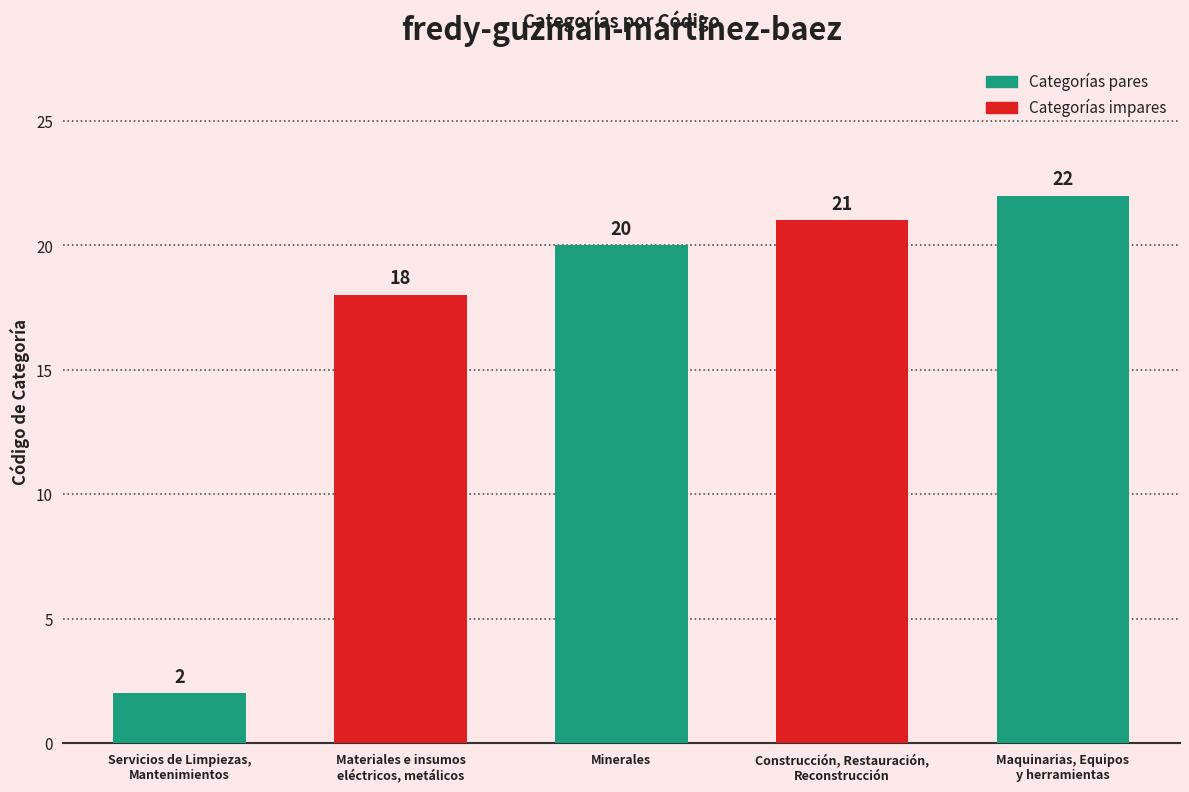

Reading left to right, transcribe all the data shown in this chart.

2	18	20	21	22